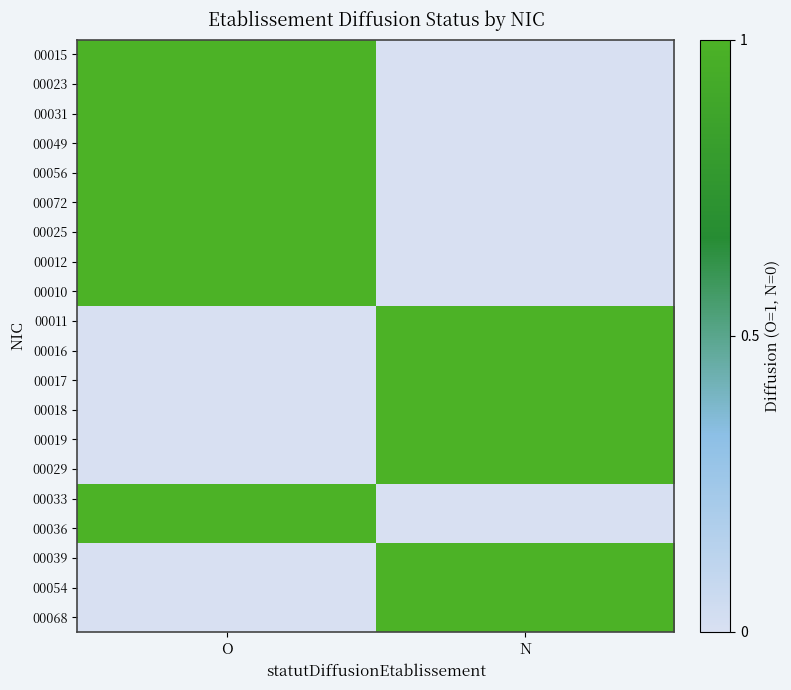

Rank the series at N from highest to lowest value.

00011, 00016, 00017, 00018, 00019, 00029, 00039, 00054, 00068, 00015, 00023, 00031, 00049, 00056, 00072, 00025, 00012, 00010, 00033, 00036